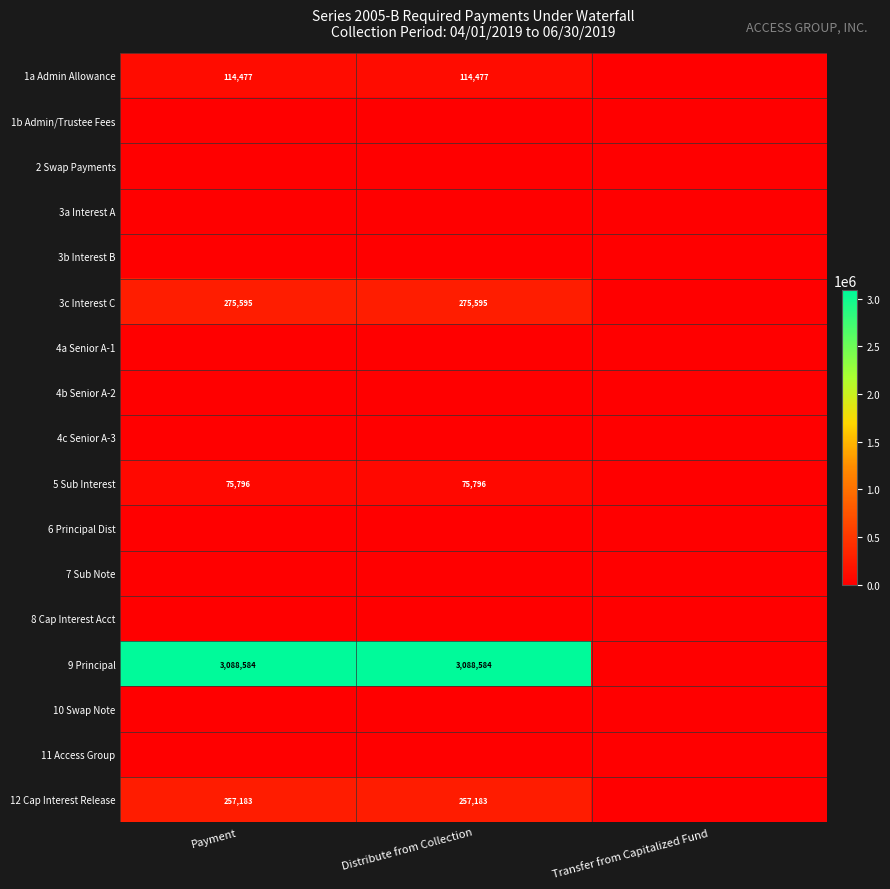

The 3c Interest C series shows 67485 at Payment. True or false?

False